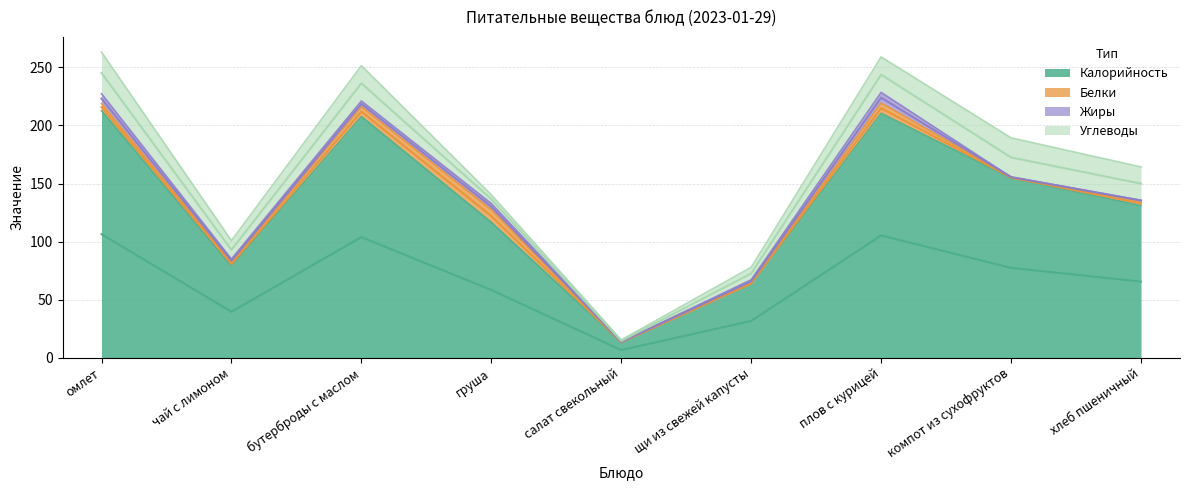

How many lines are shown in the chart?

4